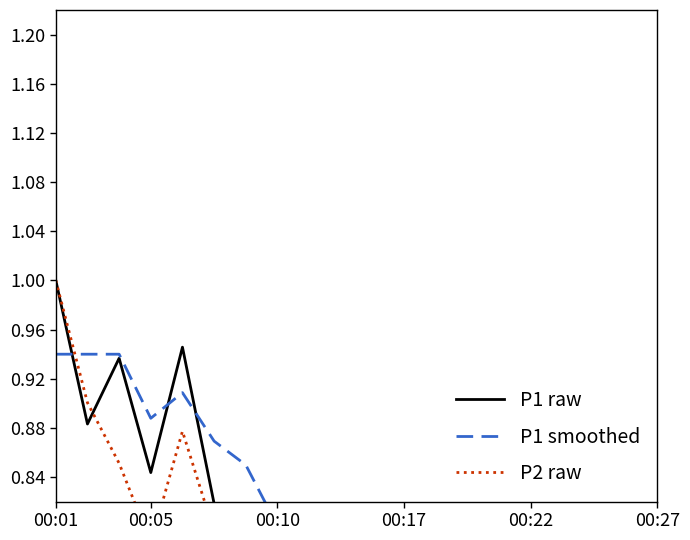

What is the difference between the maximum and second lowest values in the P1 raw series?

0.4